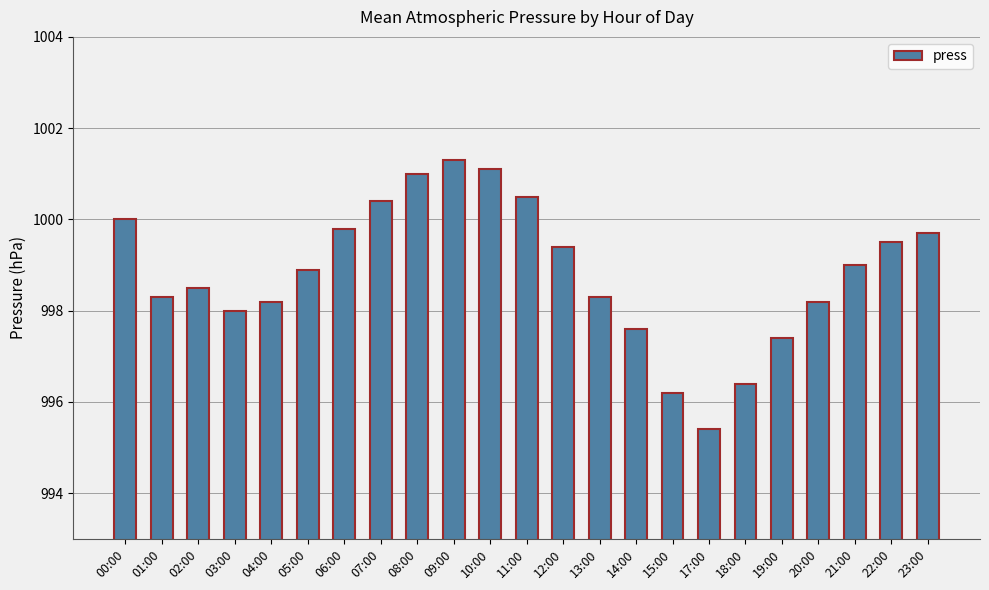

Count the number of data series in this chart.

1